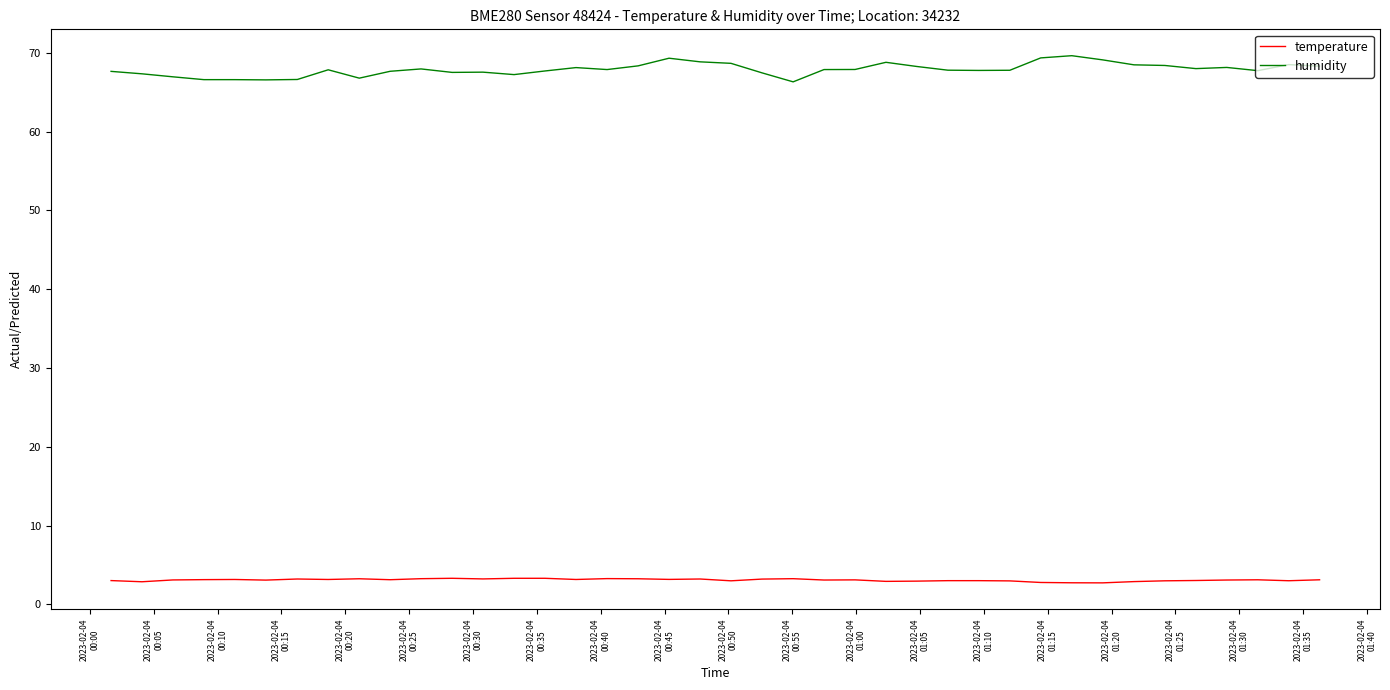

Which series has the widest spread of values?

humidity